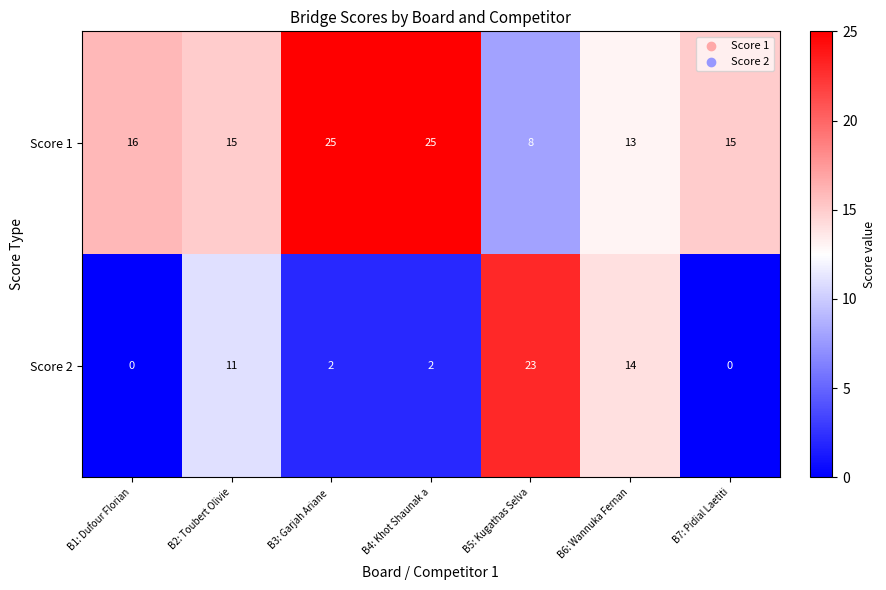

Reading left to right, extract all data points from this chart.

Score 1: B1: Dufour Florian=16	B2: Toubert Olivie=15	B3: Garjah Ariane =25	B4: Khot Shaunak a=25	B5: Kugathas Selva=8	B6: Wannuka Fernan=13	B7: Pidial Laetiti=15
Score 2: B1: Dufour Florian=0	B2: Toubert Olivie=11	B3: Garjah Ariane =2	B4: Khot Shaunak a=2	B5: Kugathas Selva=23	B6: Wannuka Fernan=14	B7: Pidial Laetiti=0